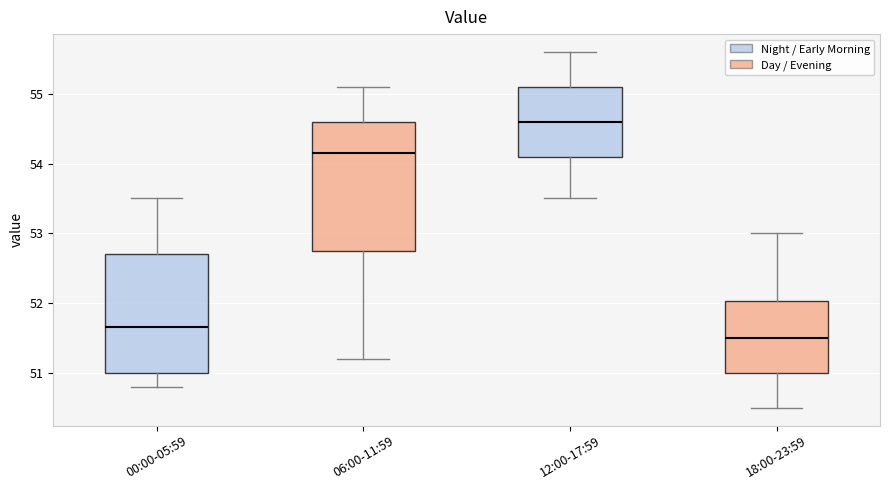

Reading left to right, read every box against the y-axis: the position of its median line, the range the box covers, and the ends of its whiskers. The values are not printed on the chart, so give them approximately, as read against the axis.

00:00-05:59: median 51.7, box 51.0 to 52.7, whiskers 50.8 to 53.5
06:00-11:59: median 54.2, box 52.8 to 54.6, whiskers 51.2 to 55.1
12:00-17:59: median 54.6, box 54.1 to 55.1, whiskers 53.5 to 55.6
18:00-23:59: median 51.5, box 51.0 to 52.0, whiskers 50.5 to 53.0